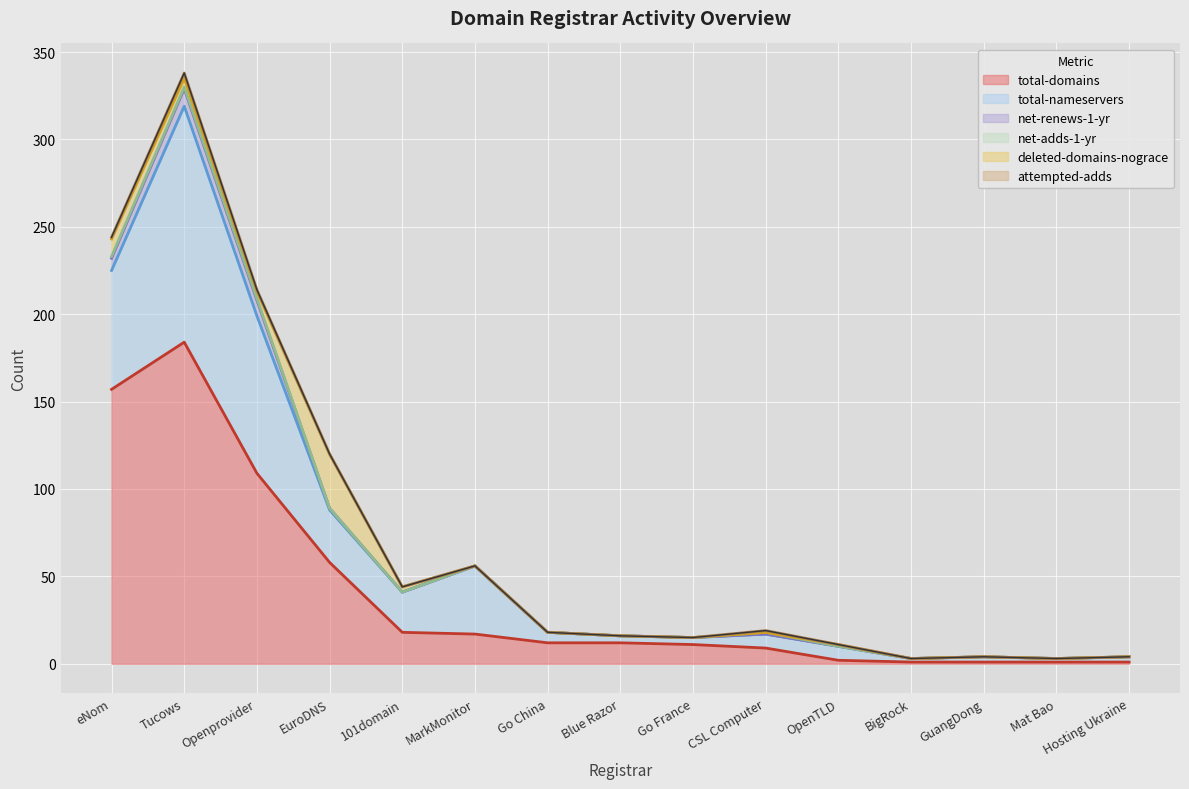

What is the label of the 9th point from the right?

Go China